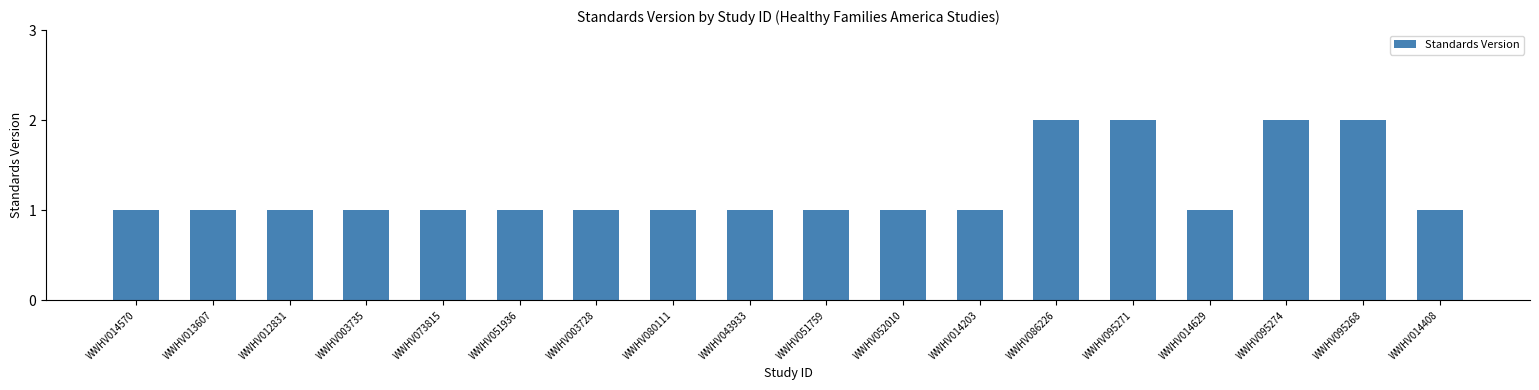

What is the value of the 8th bar from the left?

1